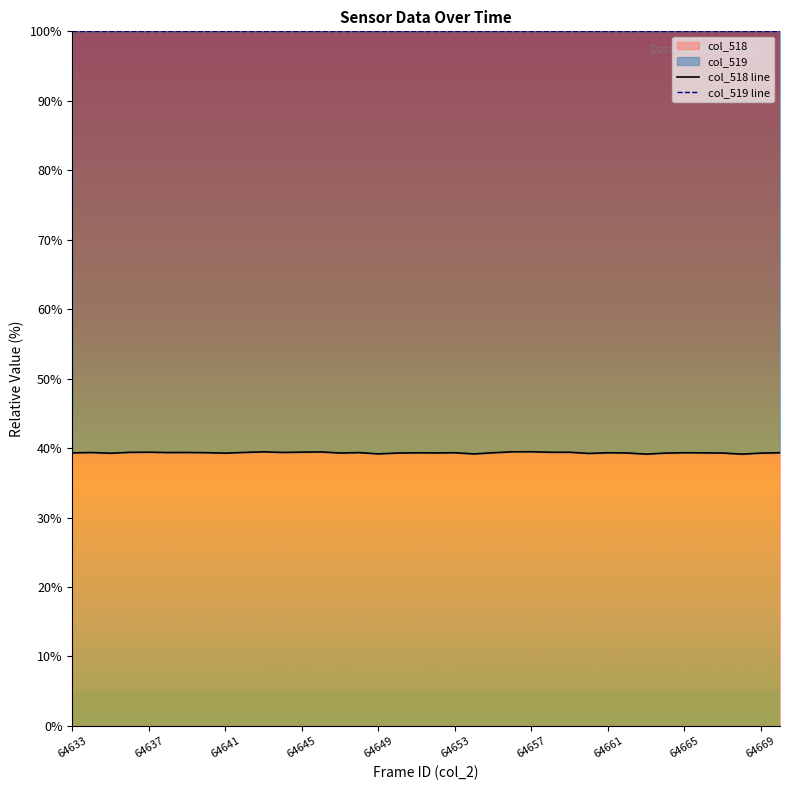

Rank the series by their maximum value, from highest to lowest.

col_519 line, col_518 line